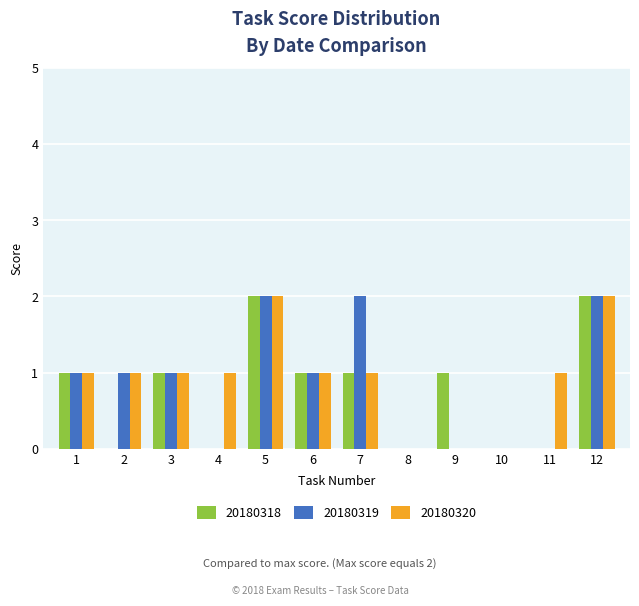

The 20180318 series shows 2 at 5. True or false?

True